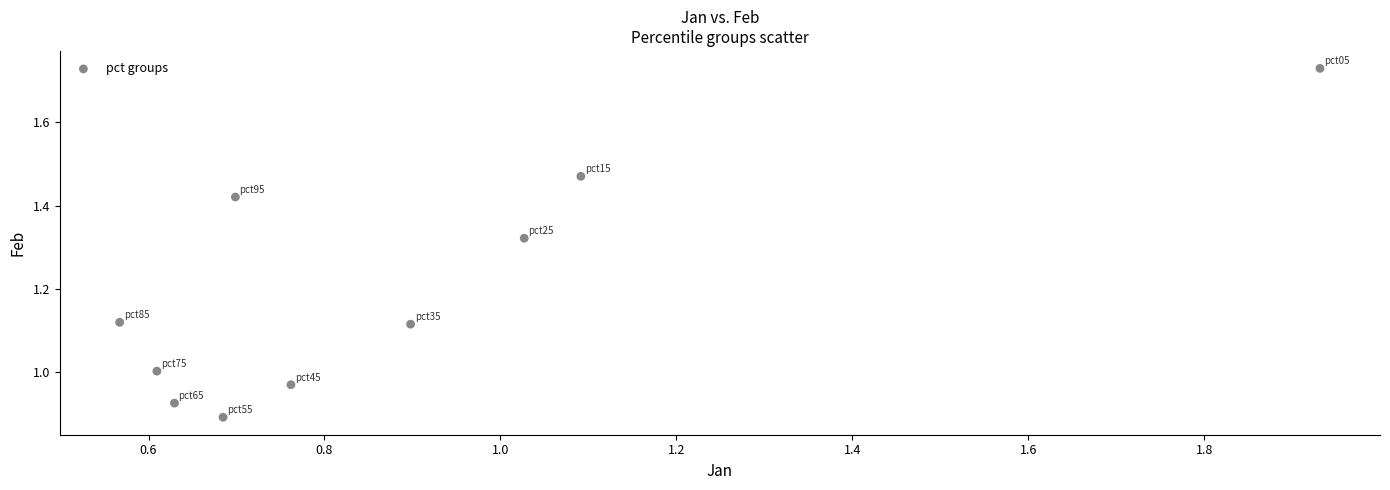

What is the range of Y values (max minus min)?

0.8